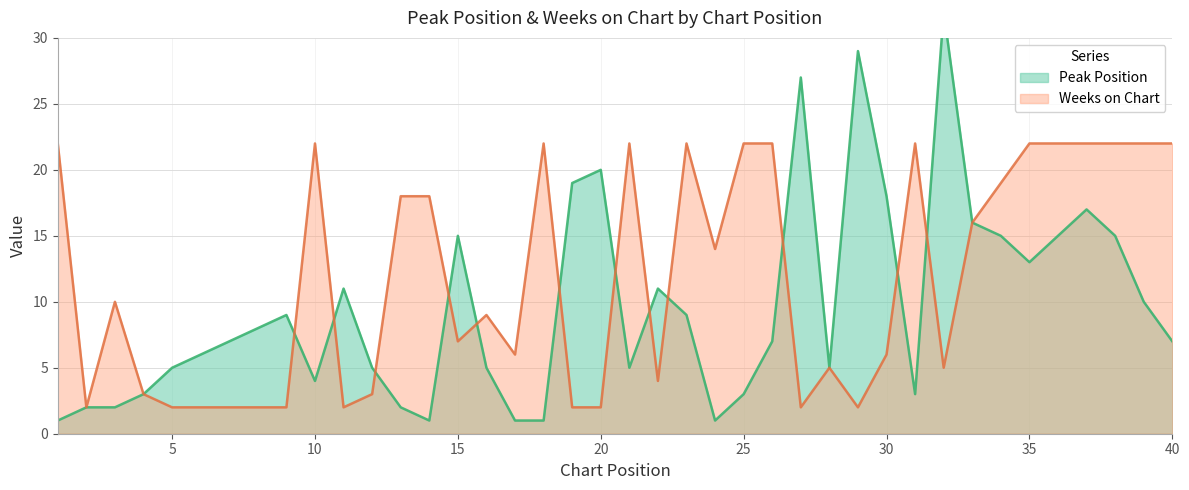

The value of Peak Position at 18 is 1. True or false?

True